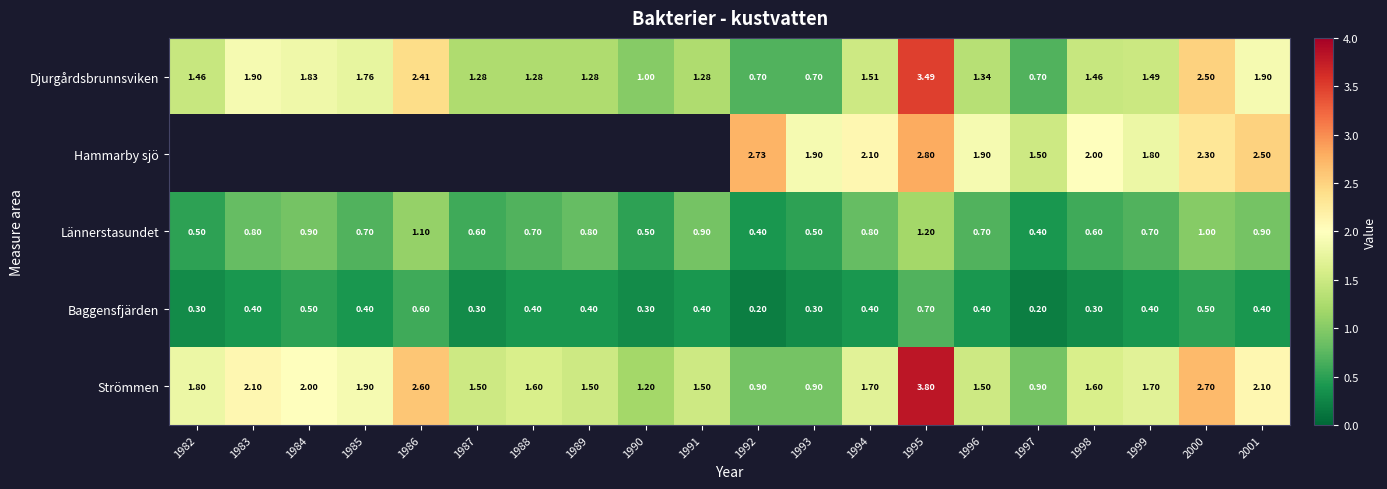

Which category has the highest value in the Djurgårdsbrunnsviken series?

1995